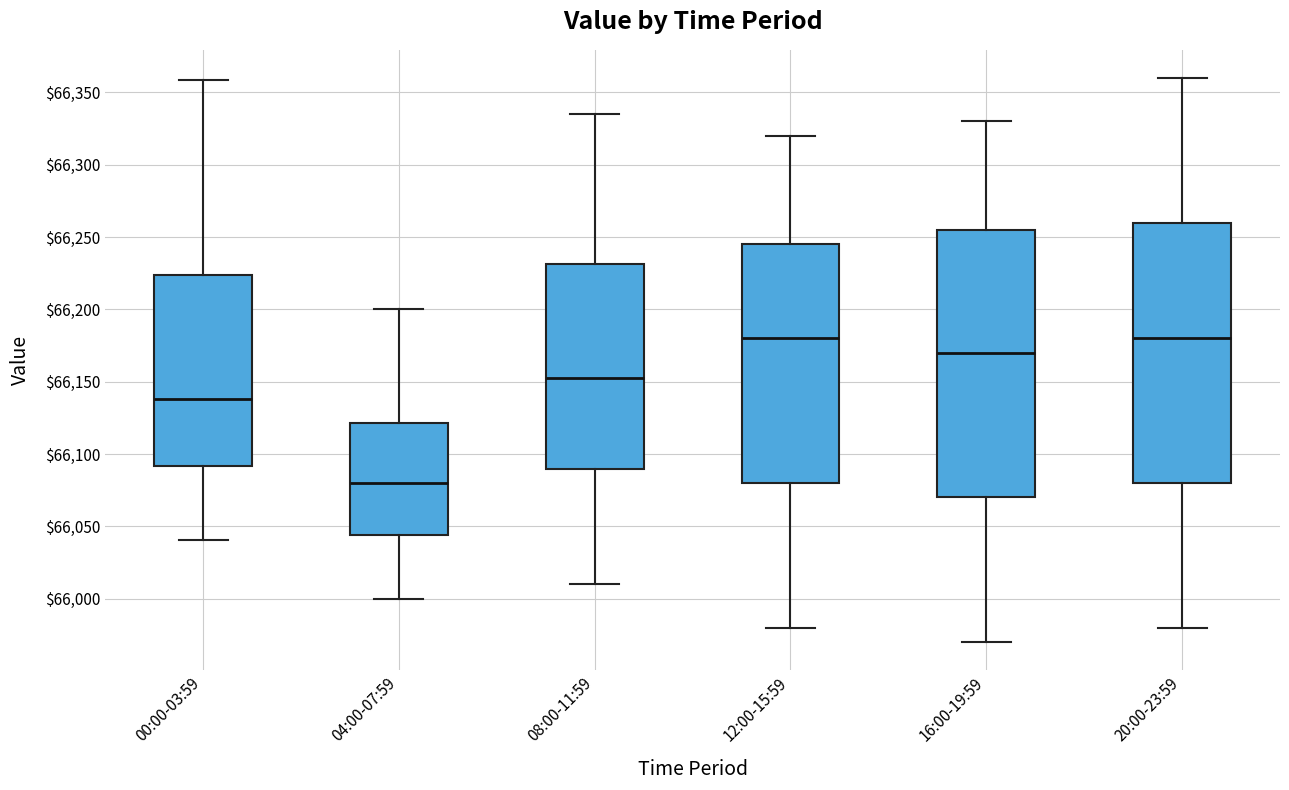

Where does the median line of the box for 08:00-11:59 sit on the y-axis? The values are not printed on the chart, so give them approximately, as read against the axis.

66155